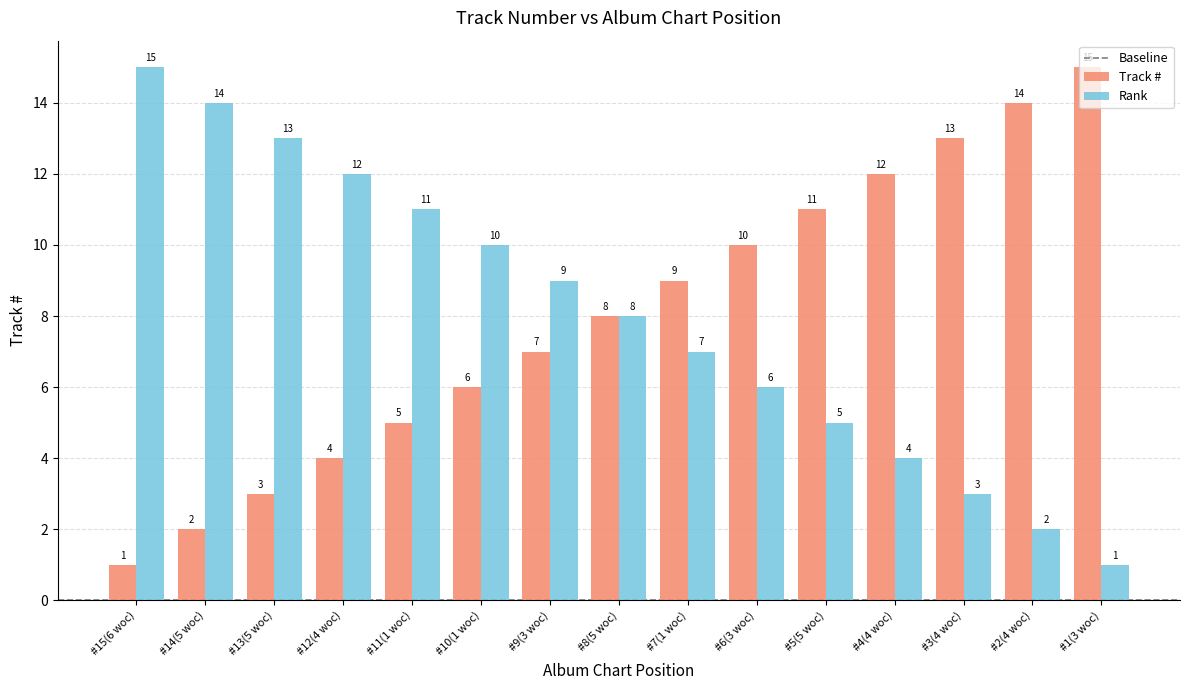

What is the difference between the highest and lowest values at #15(6 woc)?

14